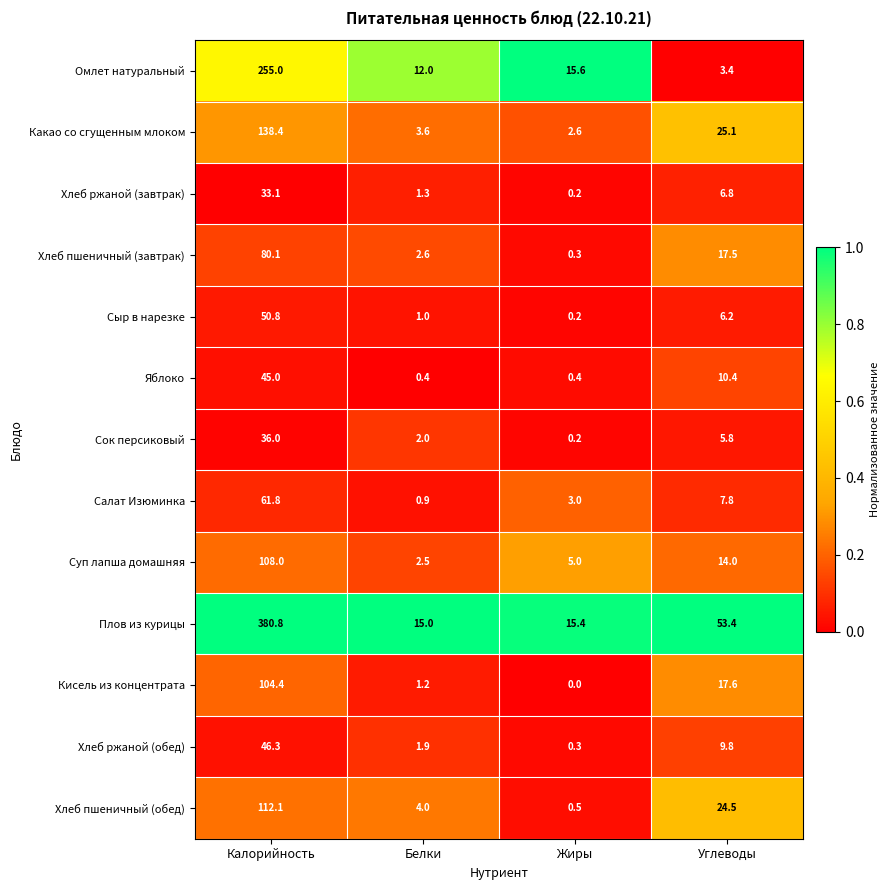

How many data points in Сыр в нарезке are above 6?

2